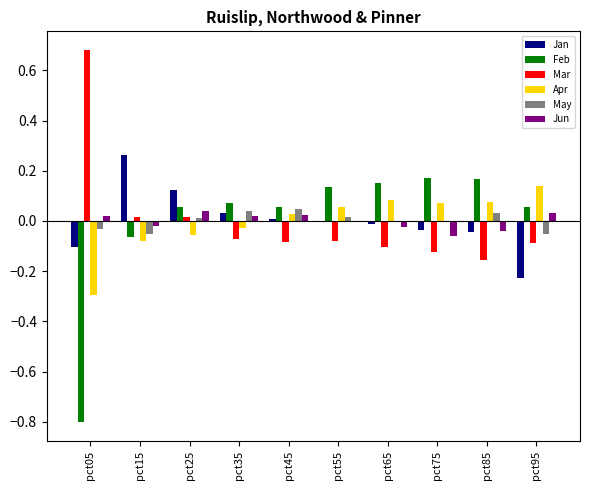

The value of Jun at pct85 is -0.0. True or false?

True